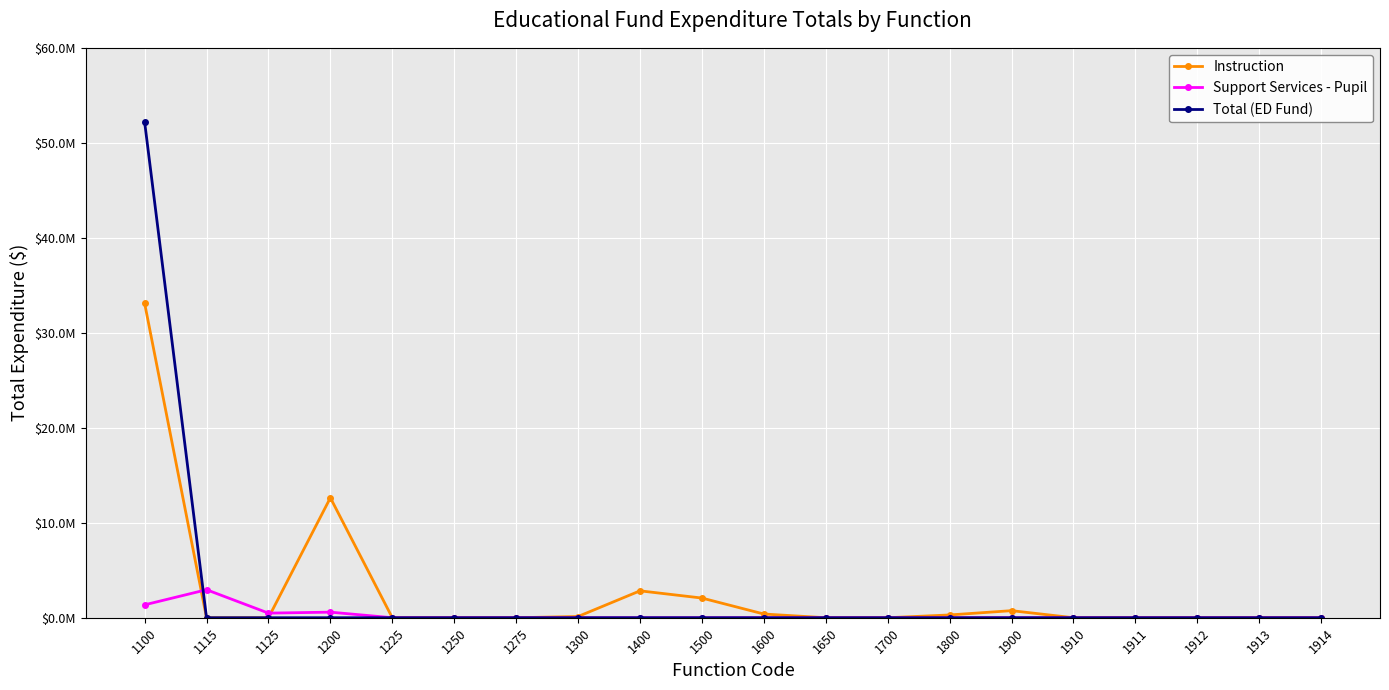

Does the chart have visible grid lines?

Yes